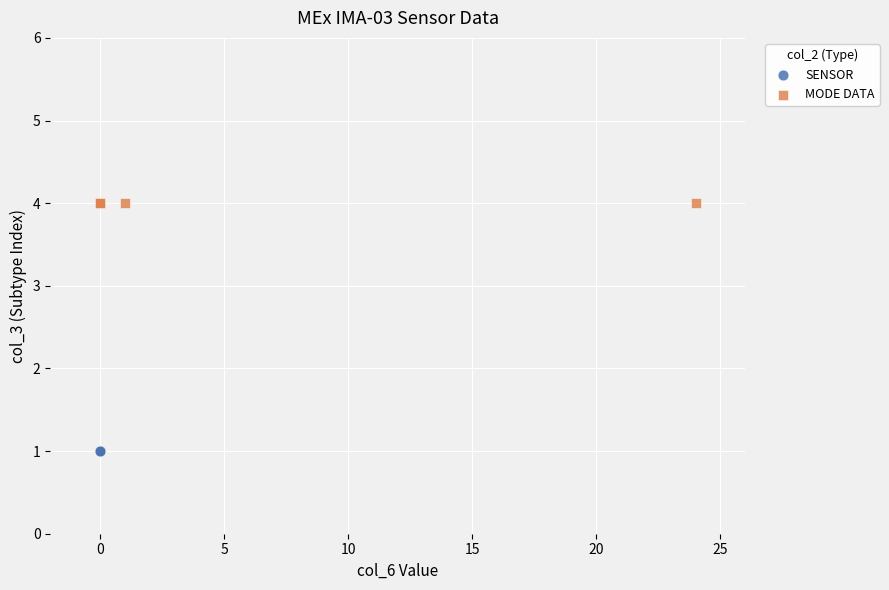

Which series reaches the maximum Y coordinate?

MODE DATA